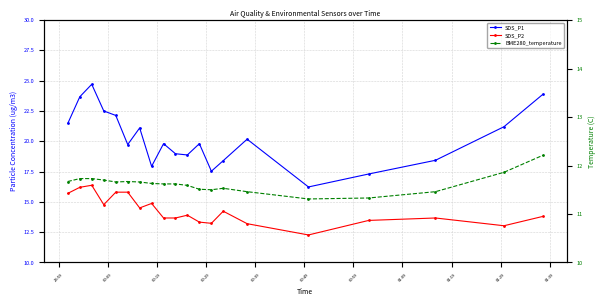

What is the difference between the highest and lowest values at 01:29?

7.3